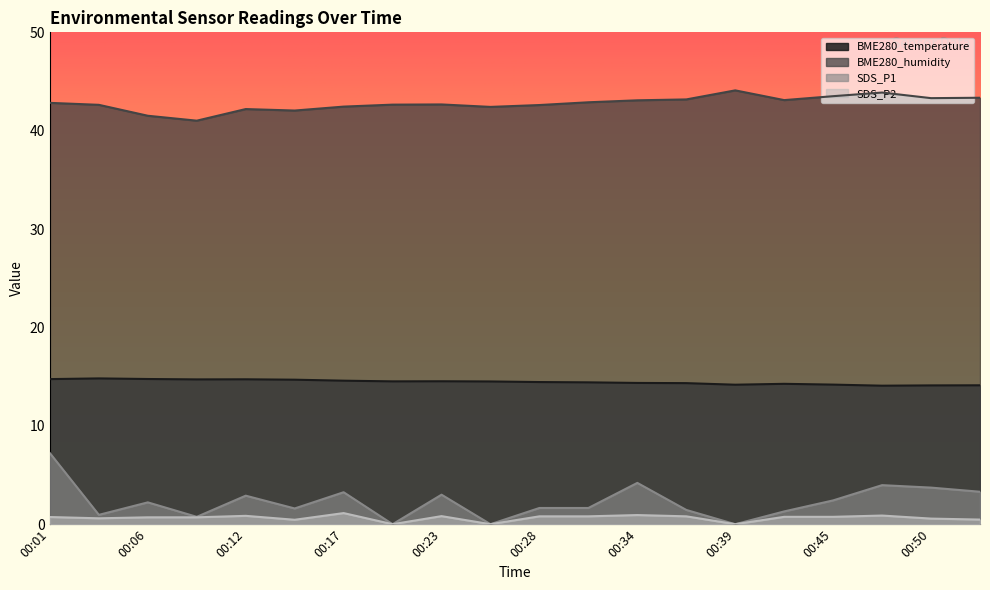

What is the difference between the maximum and minimum values in the SDS_P1 series?

7.2